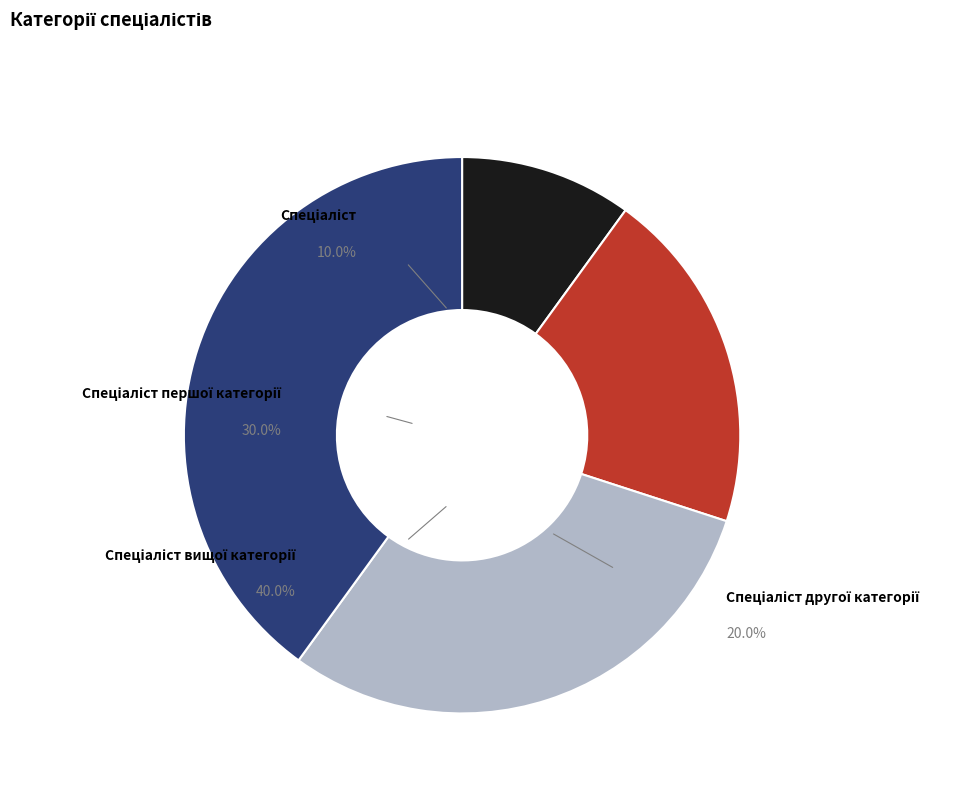

Is there a majority slice in this chart?

No